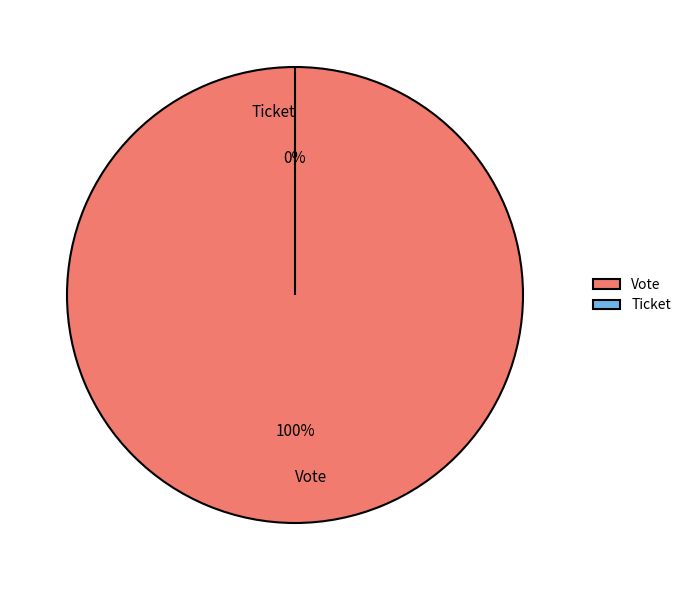

Count the number of slices in the pie.

2